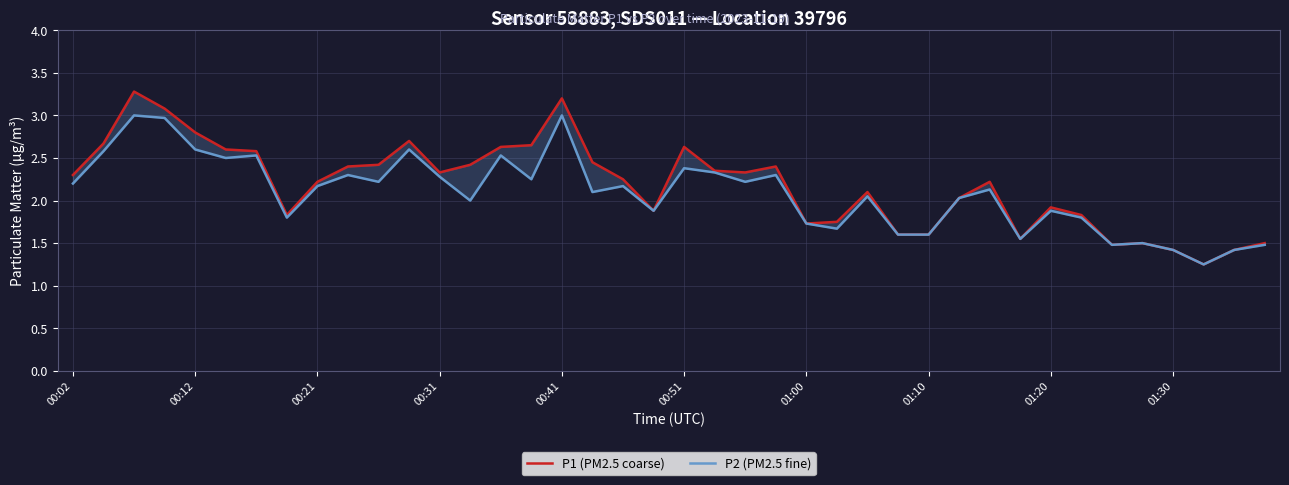

List the series in order of their overall mean, lowest first.

P2 (PM2.5 fine), P1 (PM2.5 coarse)